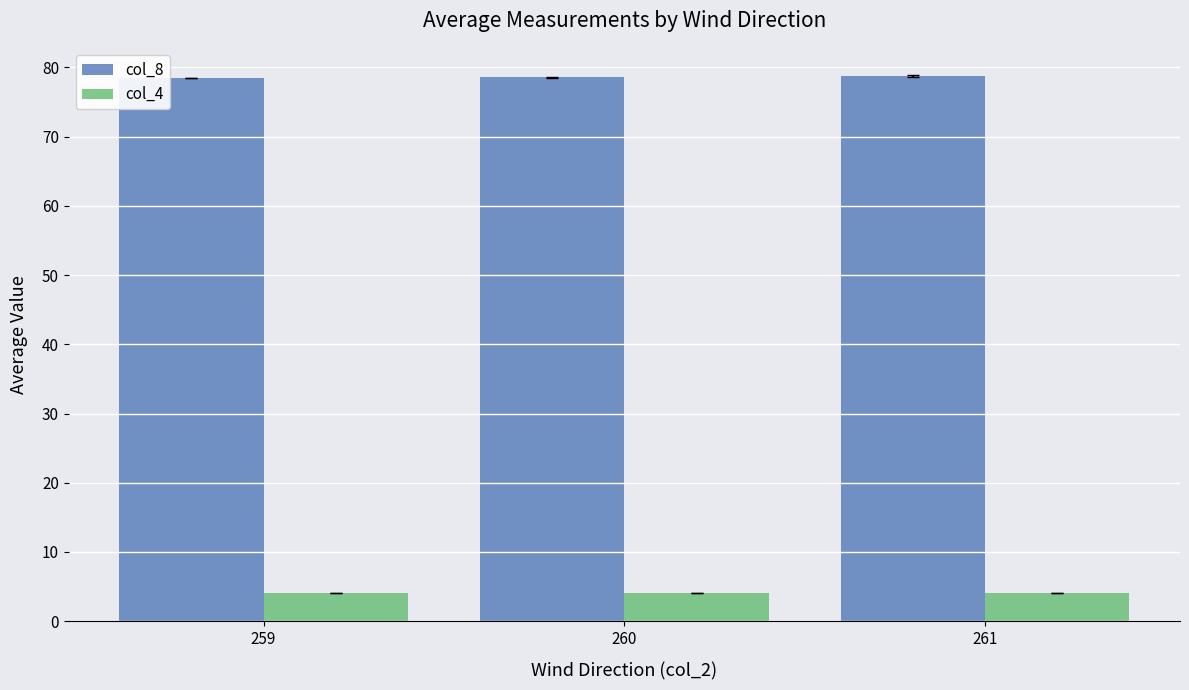

What is the value of the col_8 bar at the 3rd from the left?

78.7